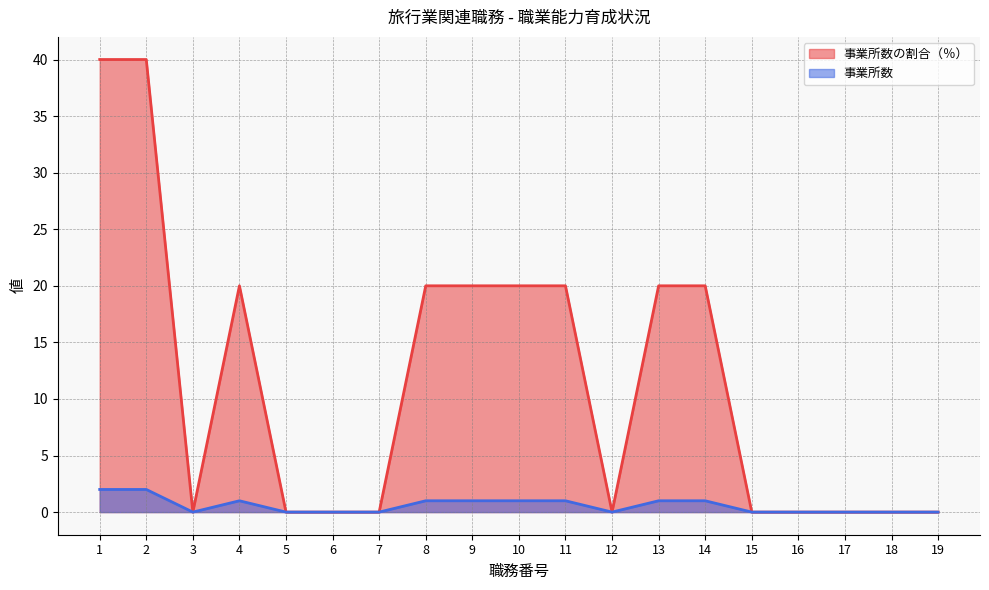

How many lines are shown in the chart?

2